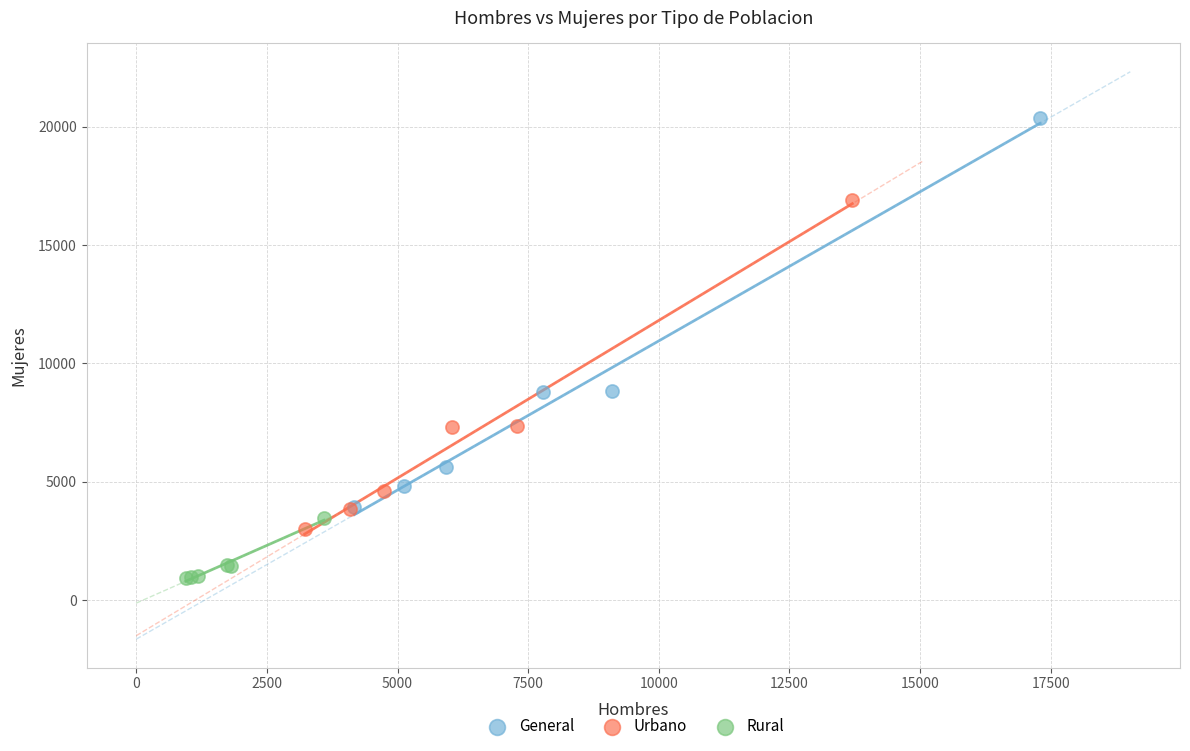

Which series contains the lowest Y value?

Rural